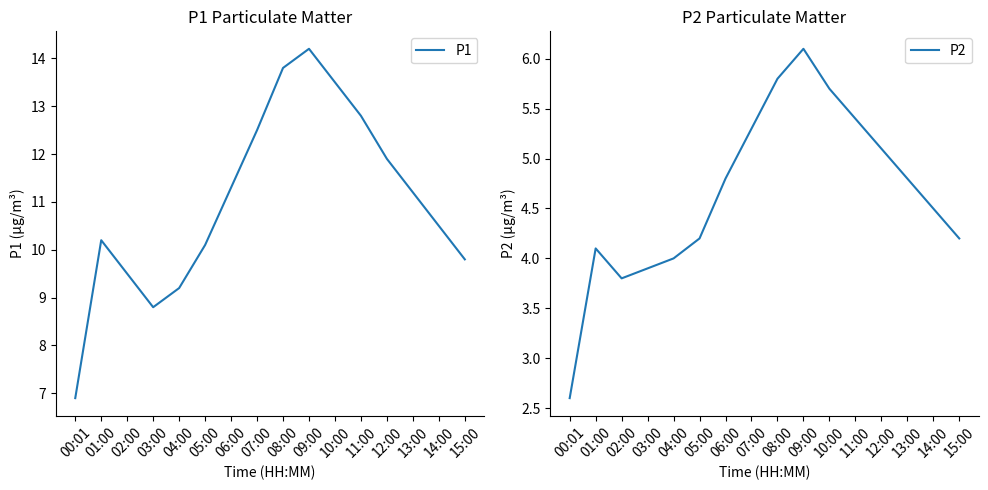

True or false: P2 and P1 cross at least once.

False